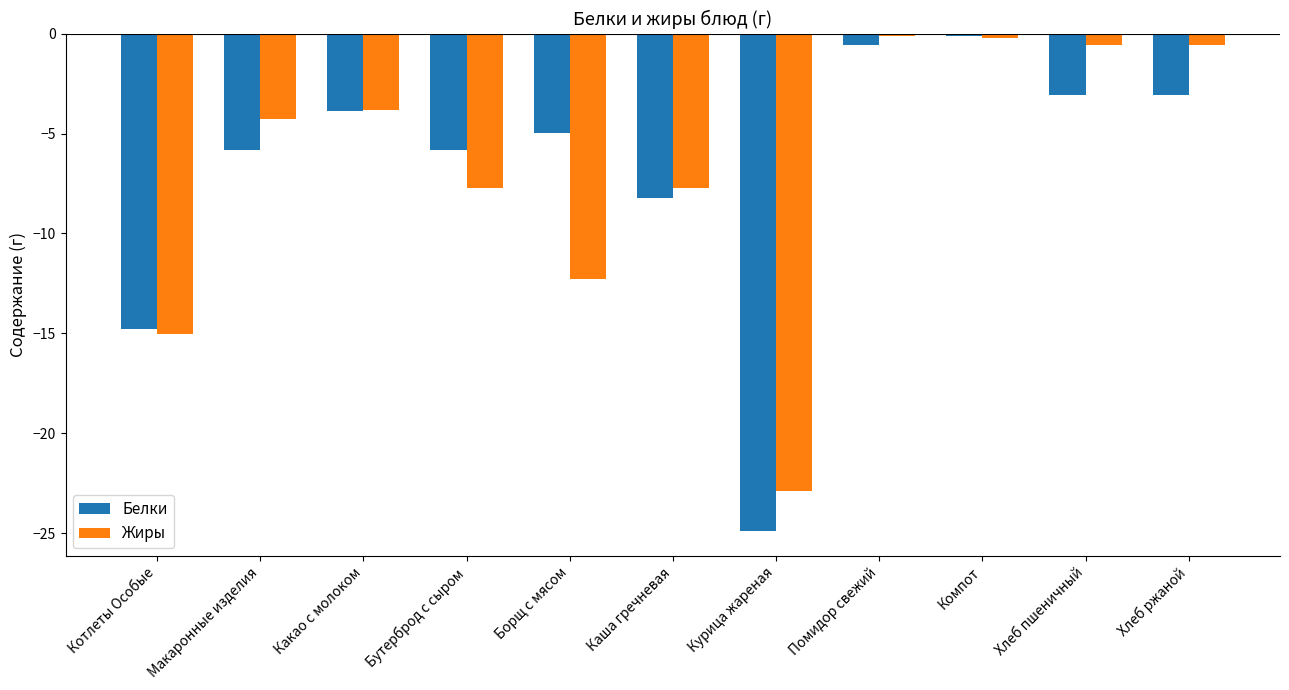

What is the total value across all series at Бутерброд с сыром?

-13.6